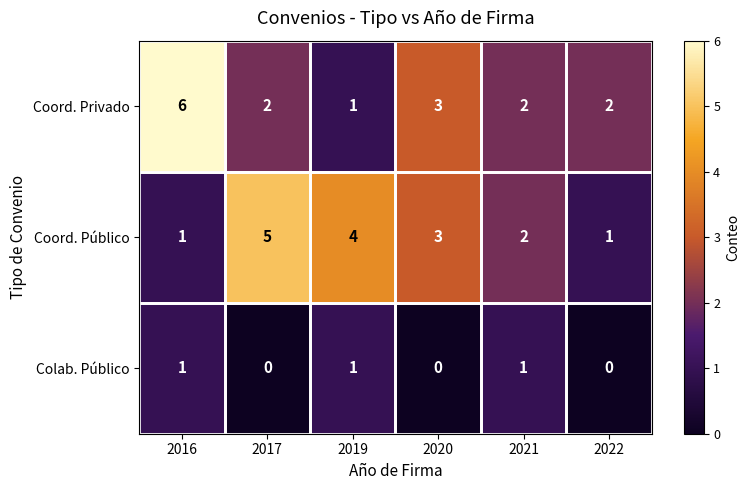

Which series has the largest range (max minus min)?

Coord. Privado